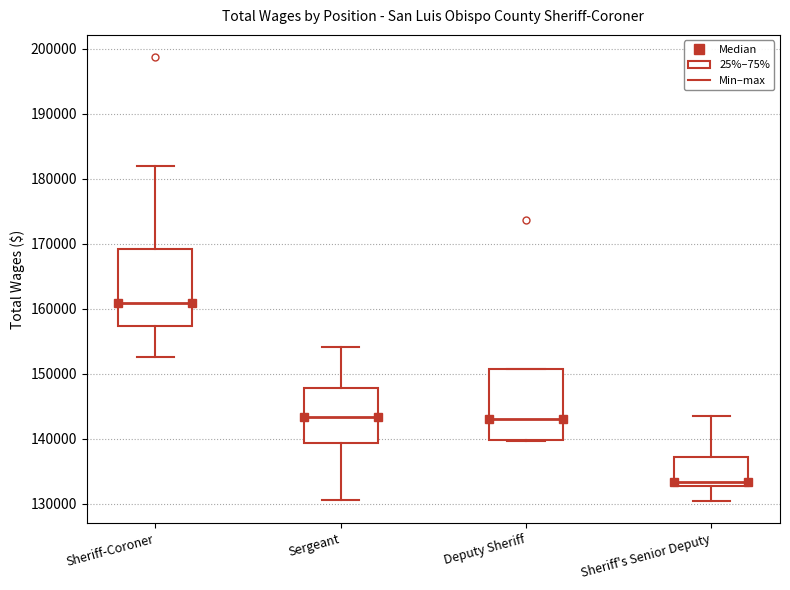

Reading left to right, transcribe this box plot: for each box, give where its median line is, the range the box spans, and where its two whiskers end, as read against the y-axis. The values are not printed on the chart, so give them approximately, as read against the axis.

Sheriff-Coroner: median 161000, box 157000 to 169000, whiskers 153000 to 182000
Sergeant: median 143000, box 139000 to 148000, whiskers 131000 to 154000
Deputy Sheriff: median 143000, box 140000 to 151000, whiskers 140000 to 151000
Sheriff's Senior Deputy: median 133000 (just above the box's lower edge), box 133000 to 137000, whiskers 130000 to 143000